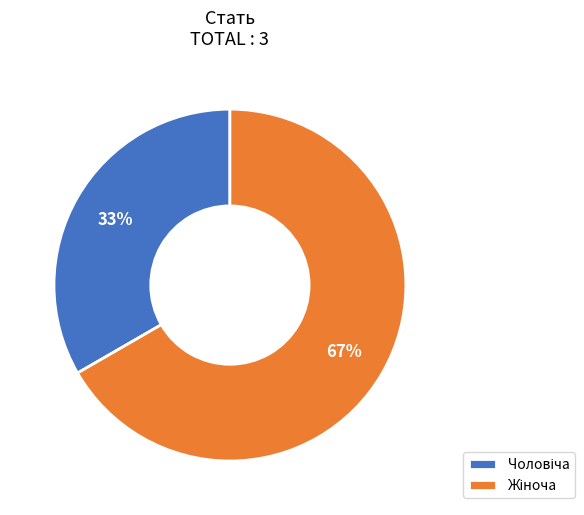

Is there any slice that represents more than half of the pie?

Yes